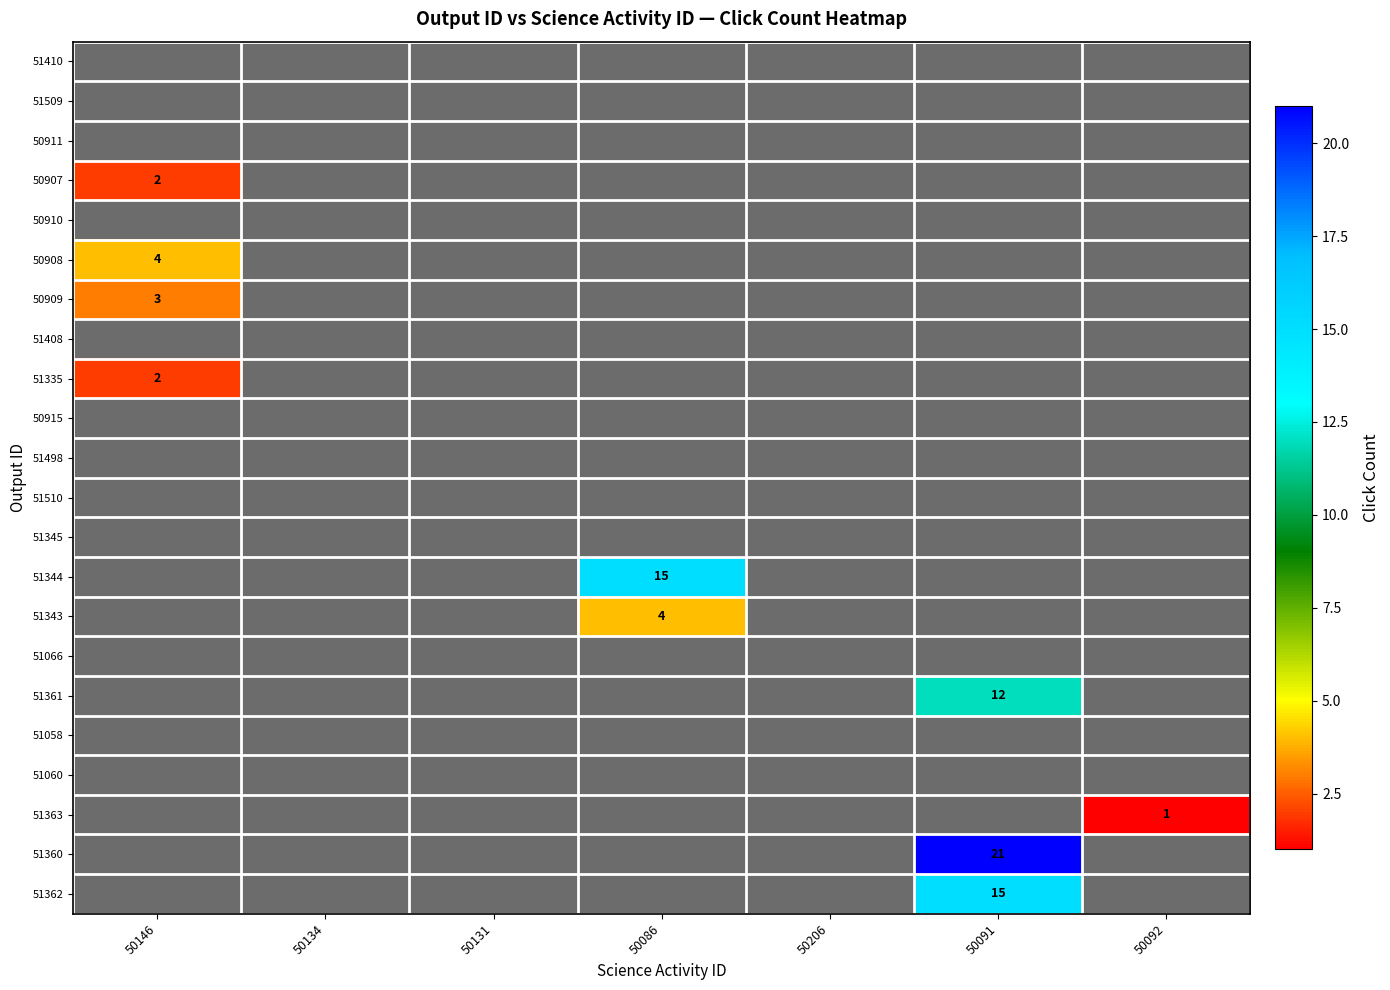

Which series has the largest total across all categories?

51360